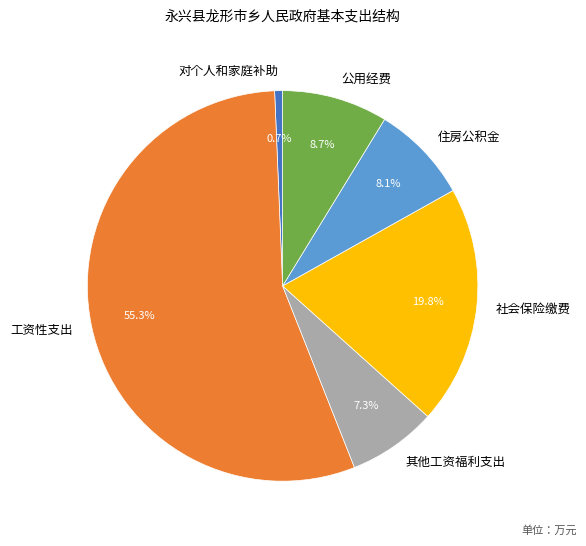

To the nearest percent, what portion does 其他工资福利支出 represent?

7%